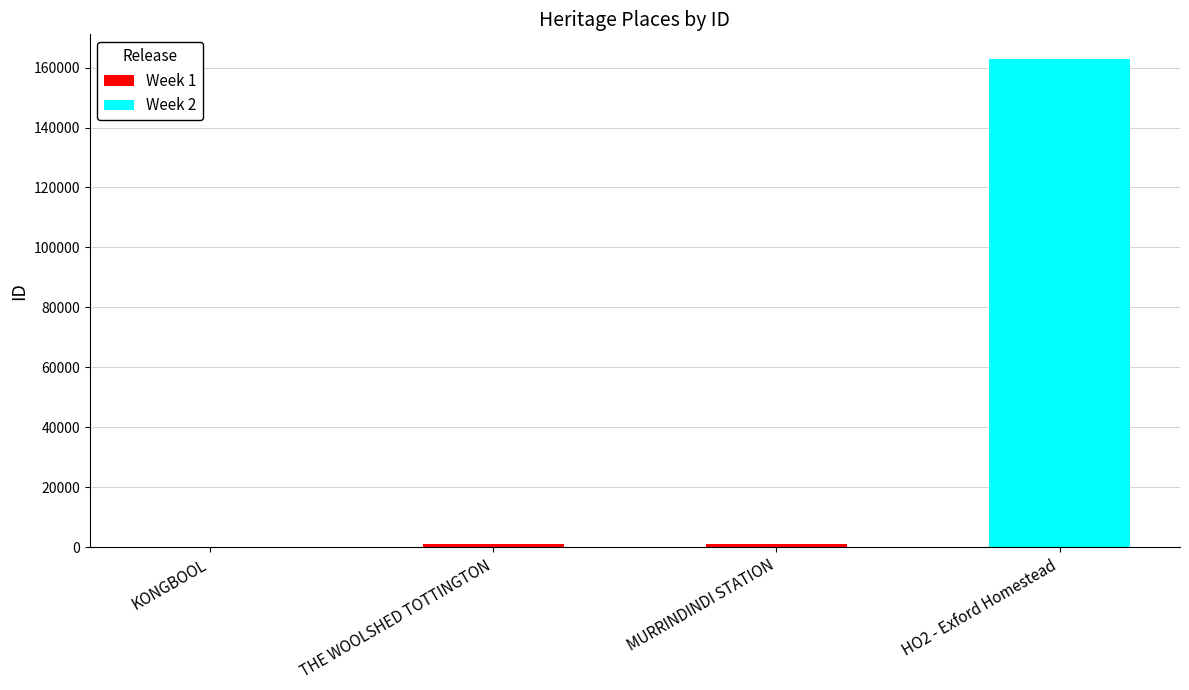

True or false: the data shows 51604 at HO2 - Exford Homestead.

False